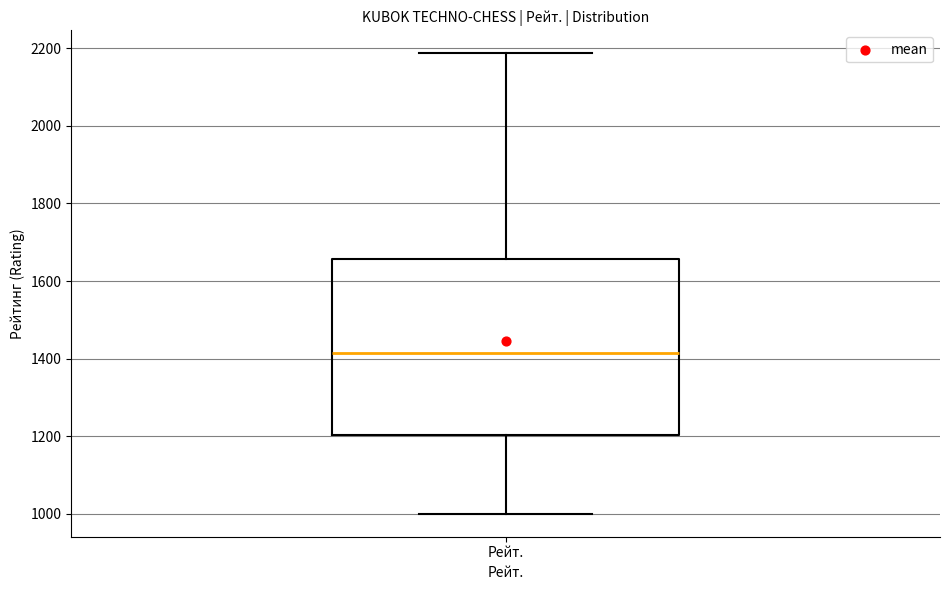

Where is the upper edge of the box for Рейт. on the y-axis? The values are not printed on the chart, so give them approximately, as read against the axis.

1660